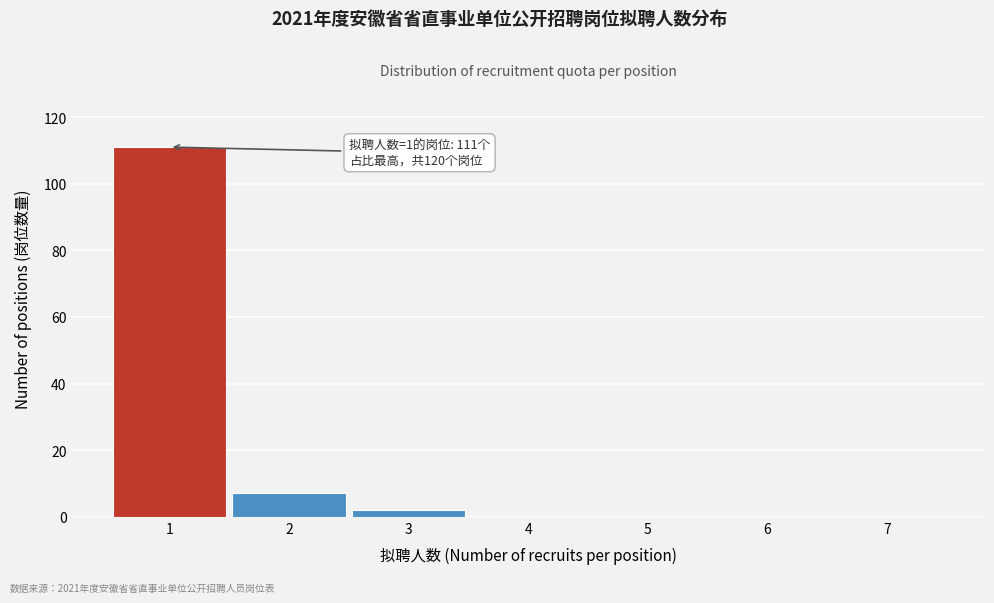

Which range on the x-axis has the tallest bar?

0.5 to 1.5